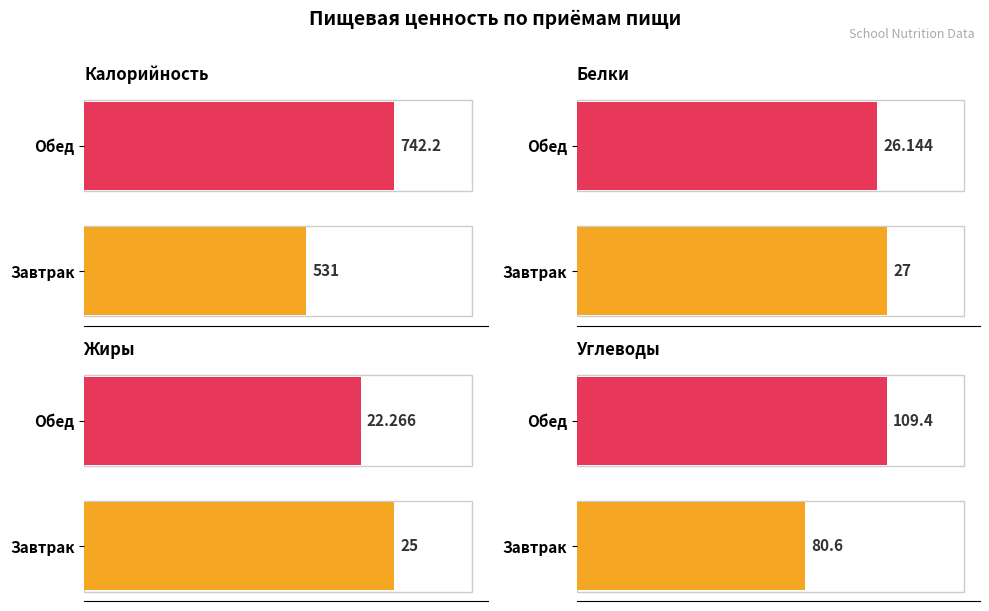

Reading right to left, what are all the values shown in this chart?

Калорийность: 742.2	531.0
Белки: 26.1	27.0
Жиры: 22.3	25.0
Углеводы: 109.4	80.6